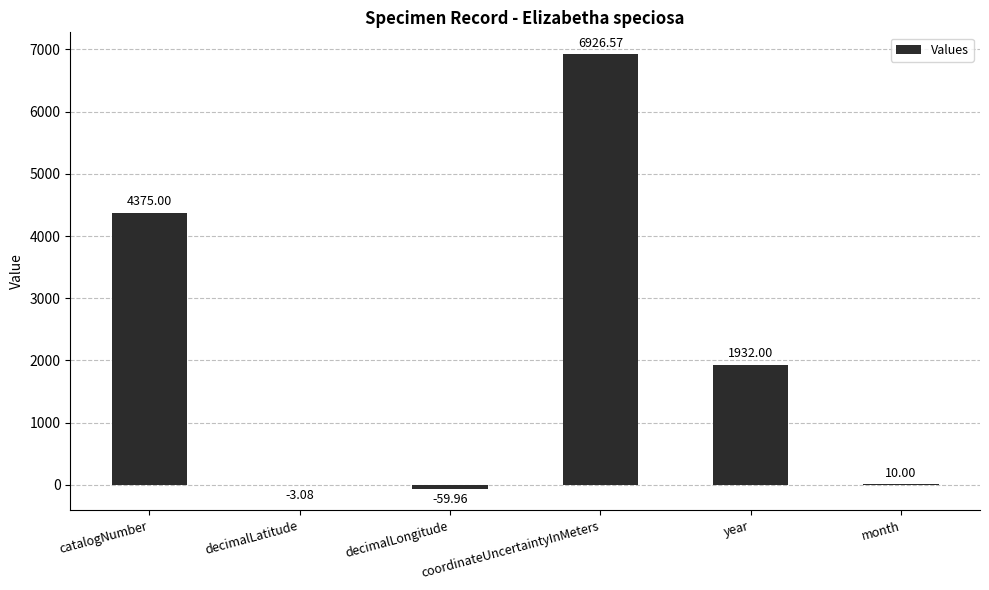

Which has a higher value, decimalLongitude or decimalLatitude?

decimalLatitude